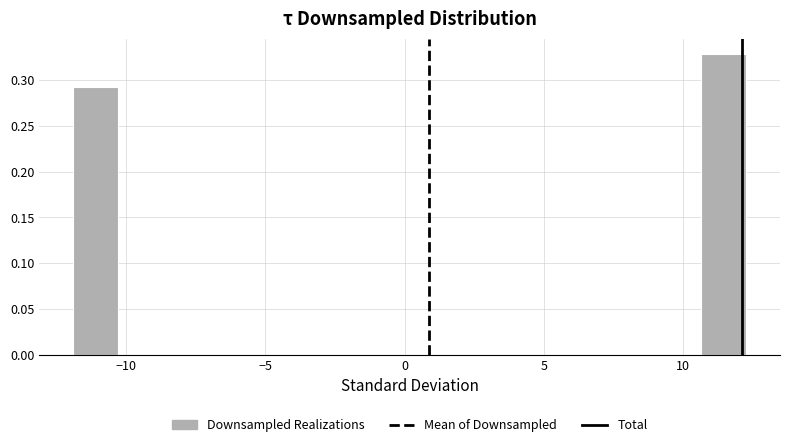

Around what value on the x-axis is the tallest bar? Give the approximate position of its centre, as read against the axis.

11.5